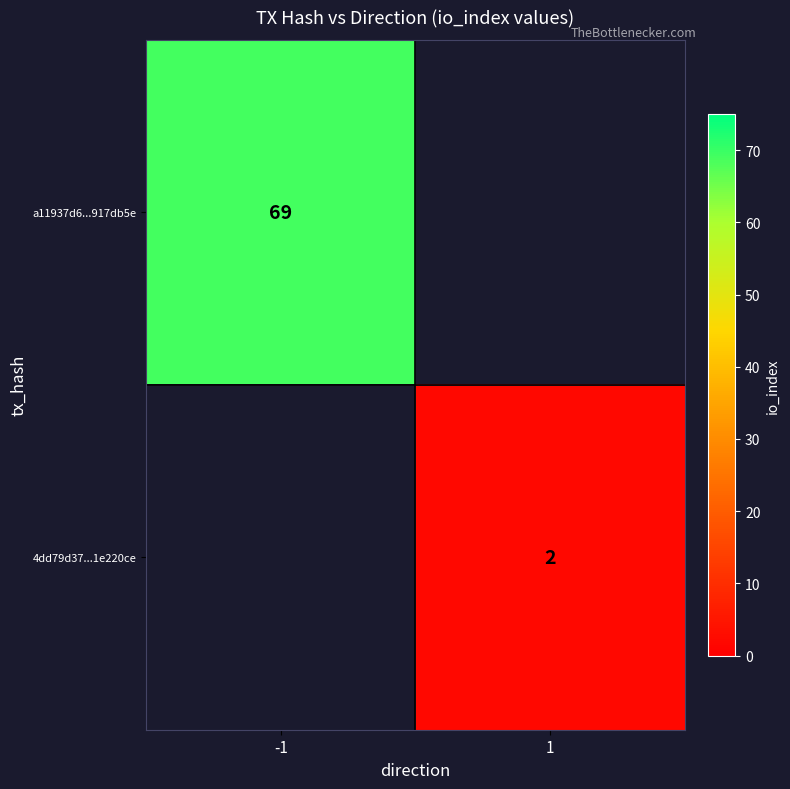

The a11937d6...917db5e series shows 28 at -1. True or false?

False